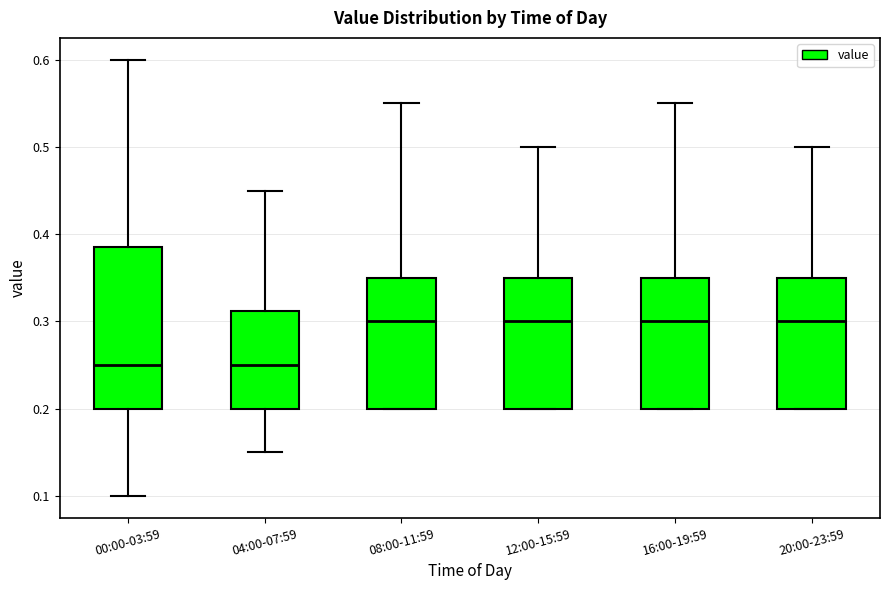

Comparing the boxes themselves (not the whiskers), which one is the tallest?

00:00-03:59